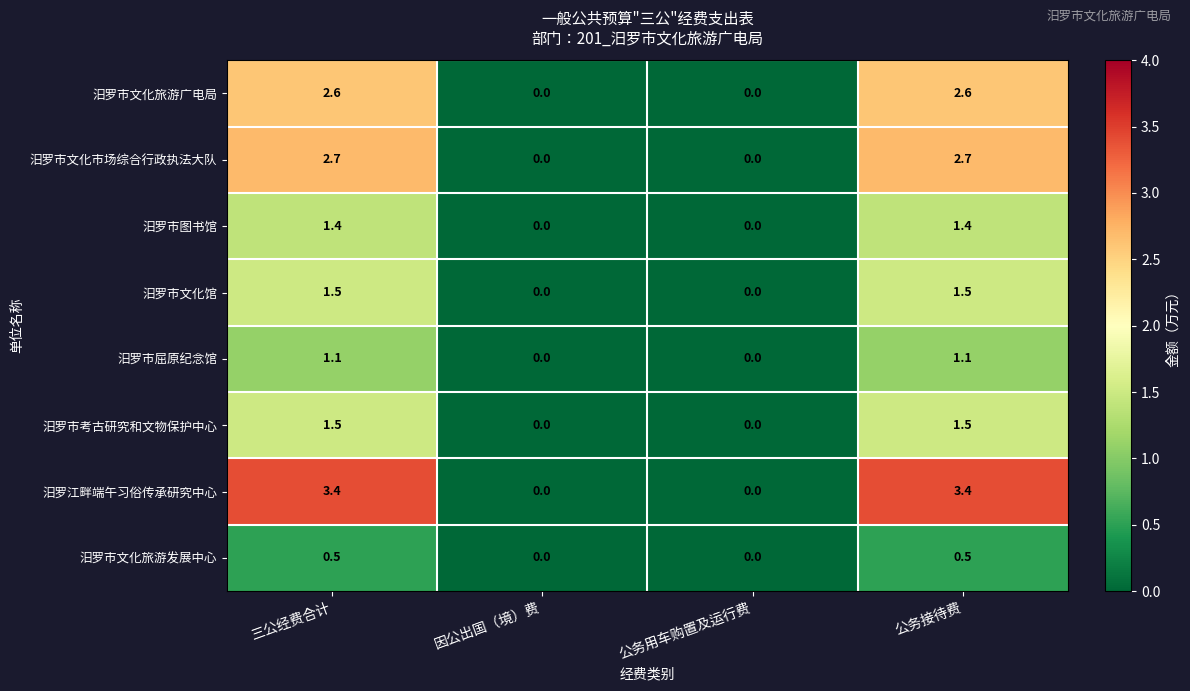

What is the total value across all series at 公务接待费?

14.7